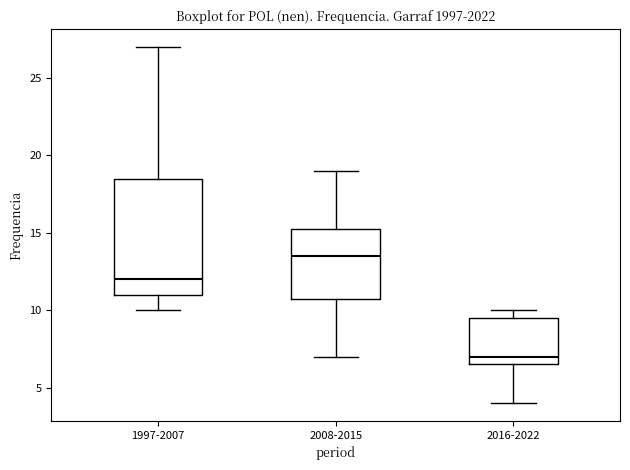

Reading left to right, read every box against the y-axis: the position of its median line, the range the box covers, and the ends of its whiskers. The values are not printed on the chart, so give them approximately, as read against the axis.

1997-2007: median 12.0, box 11.0 to 18.5, whiskers 10.0 to 27.0
2008-2015: median 13.5, box 11.0 to 15.5, whiskers 7.0 to 19.0
2016-2022: median 7.0, box 6.5 to 9.5, whiskers 4.0 to 10.0